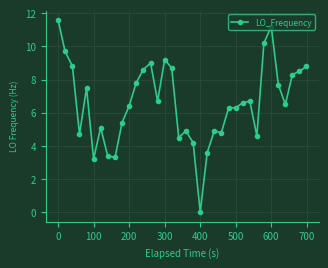

How many data points are above 6?

22